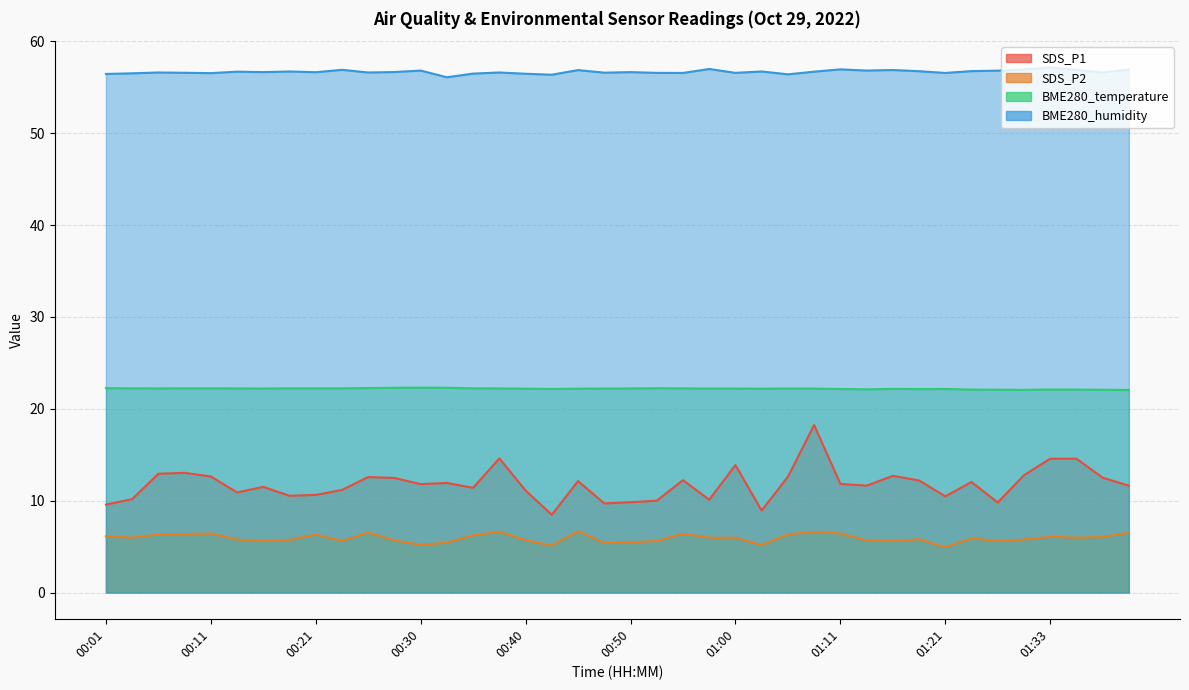

How many distinct data groups are displayed?

4